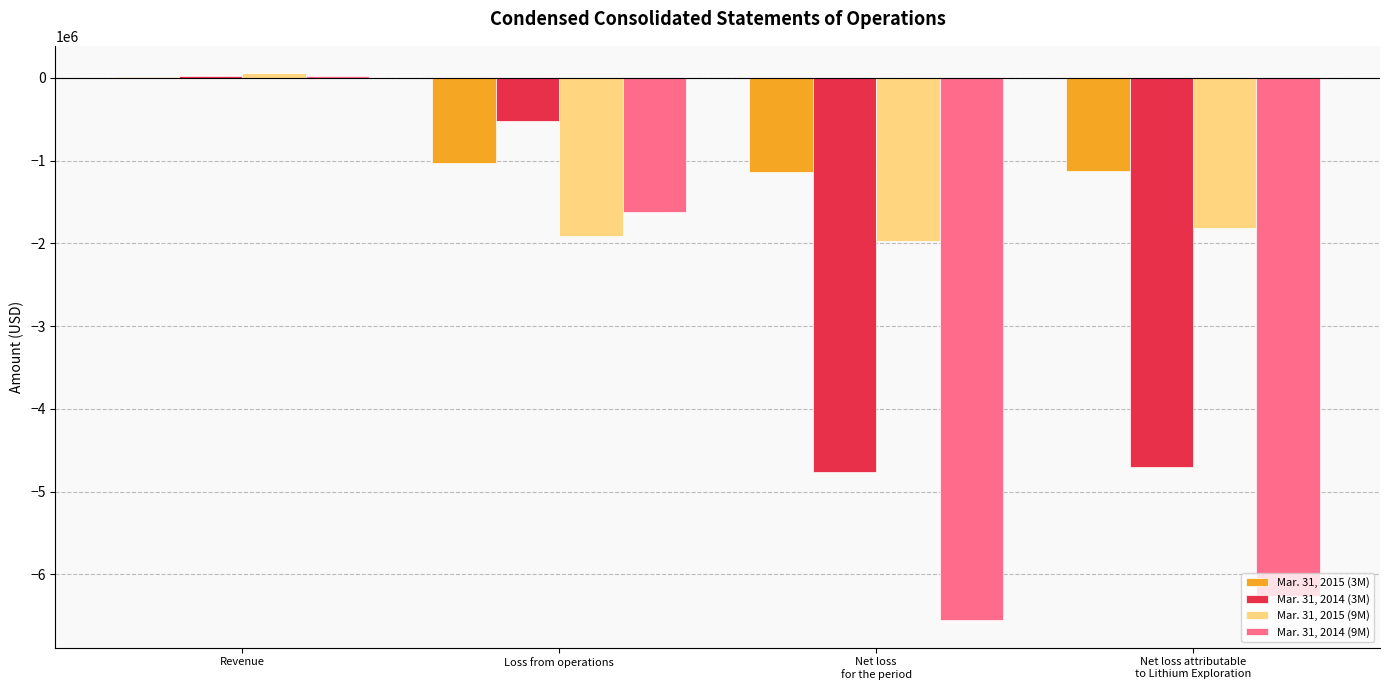

What is the greatest value displayed?

57476